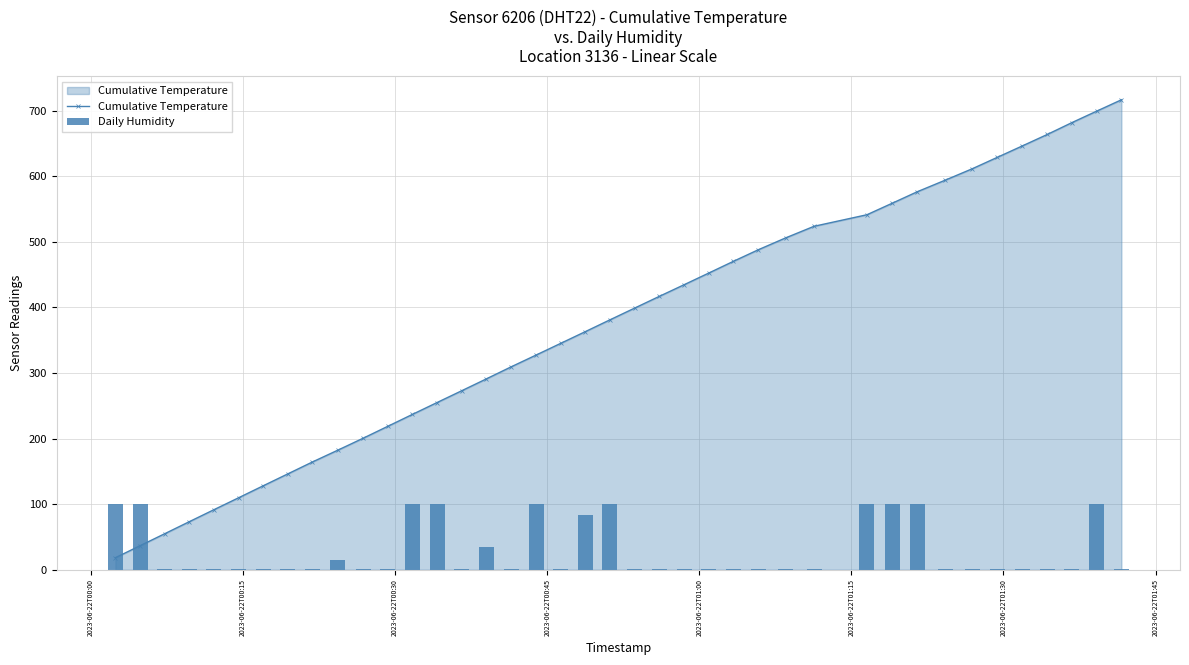

What is the lowest value of the Cumulative Temperature series?

18.3